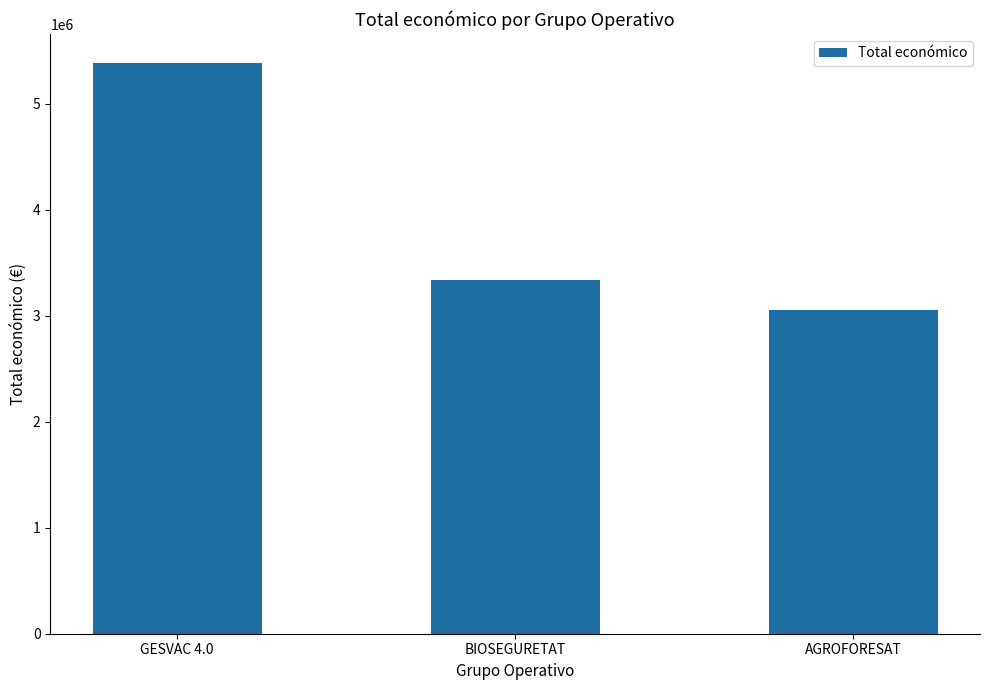

Reading right to left, transcribe all the data shown in this chart.

3051573	3342252	5390598